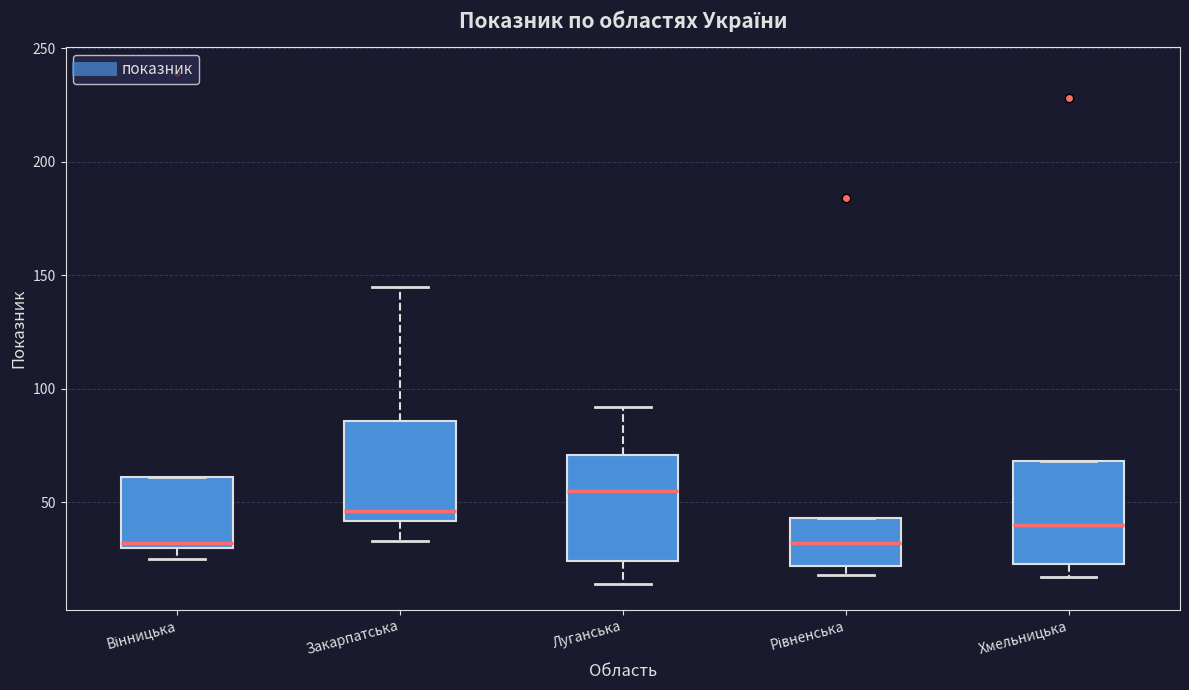

Reading left to right, transcribe this box plot: for each box, give where its median line is, the range the box spans, and where its two whiskers end, as read against the y-axis. The values are not printed on the chart, so give them approximately, as read against the axis.

Вінницька: median 30 (just above the box's lower edge), box 30 to 60, whiskers 25 to 60
Закарпатська: median 45, box 40 to 85, whiskers 35 to 145
Луганська: median 55, box 25 to 70, whiskers 15 to 90
Рівненська: median 30, box 20 to 45, whiskers 20 (just below the box's lower edge) to 45
Хмельницька: median 40, box 25 to 70, whiskers 15 to 70